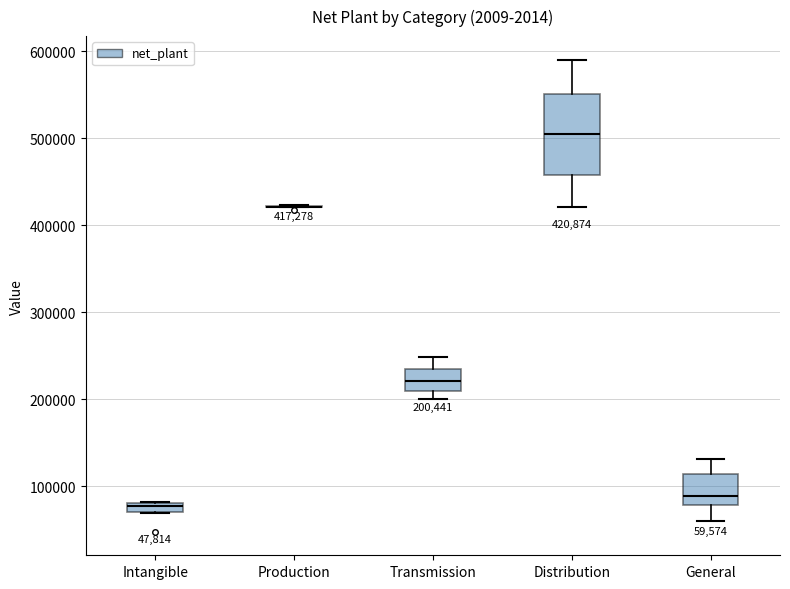

Which box is the tallest, from its lower edge to its upper edge?

Distribution